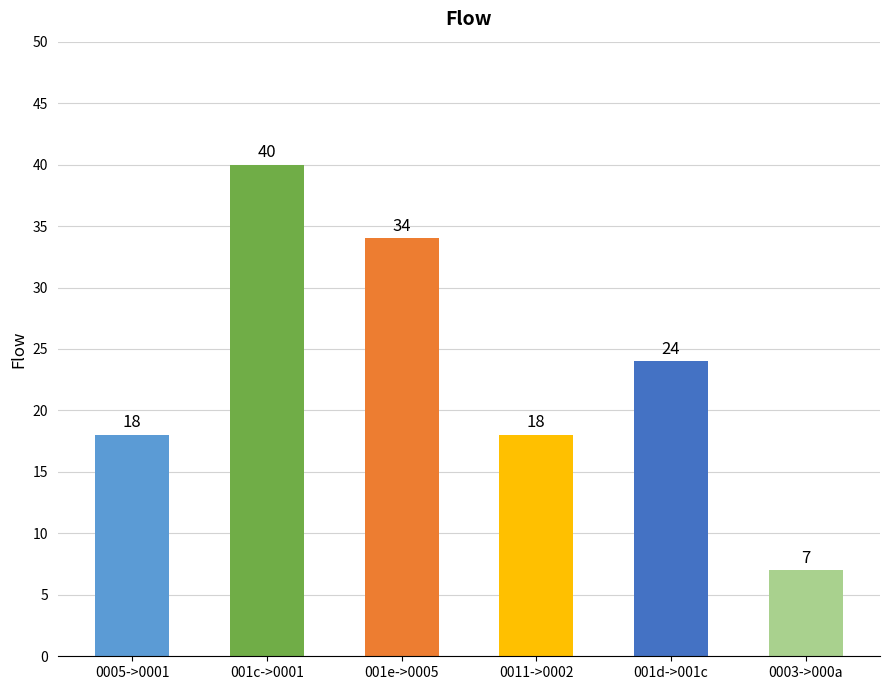

What is the approximate value at 001e->0005, to the nearest 10?

30